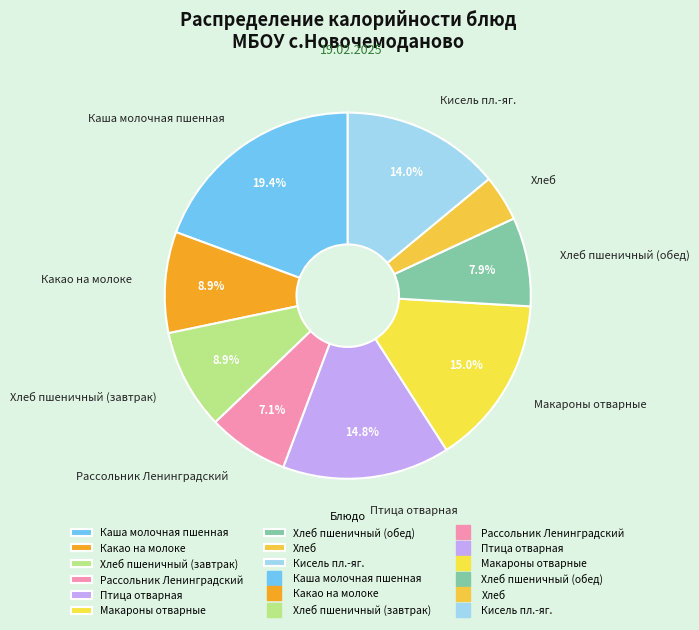

True or false: Макароны отварные accounts for 4% of the total.

False